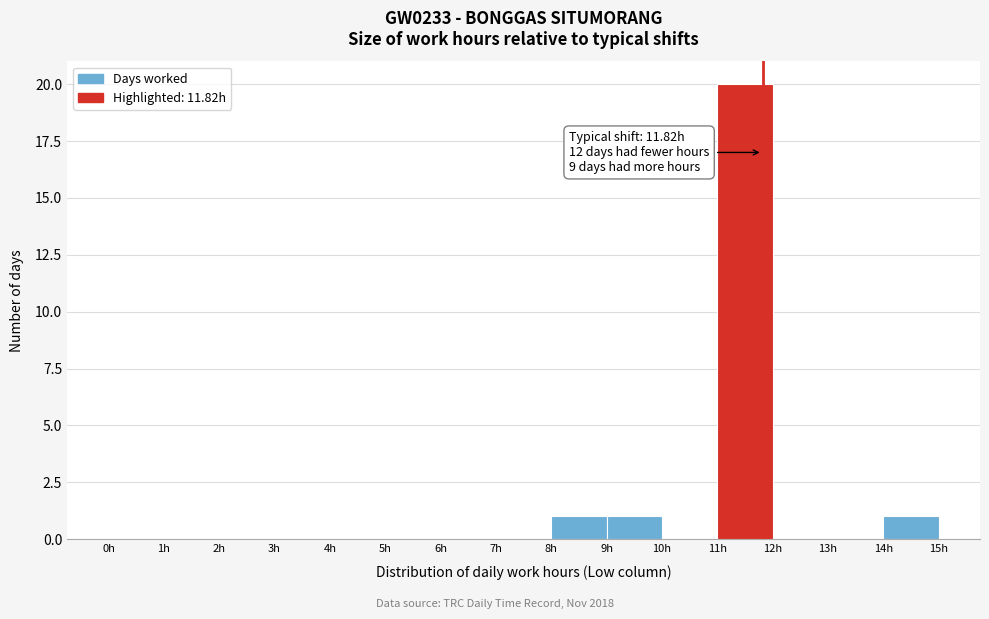

Which range on the x-axis has the tallest bar?

11 to 12